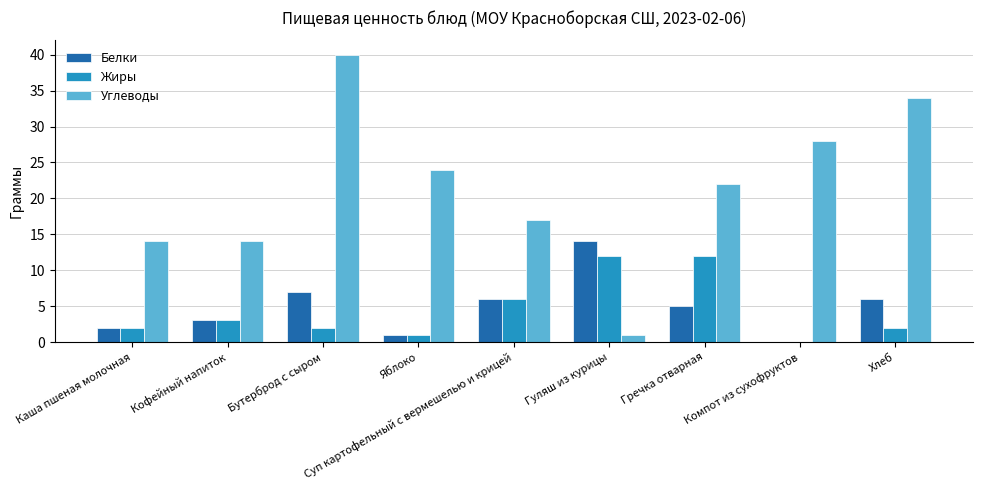

What is the greatest value displayed?

40